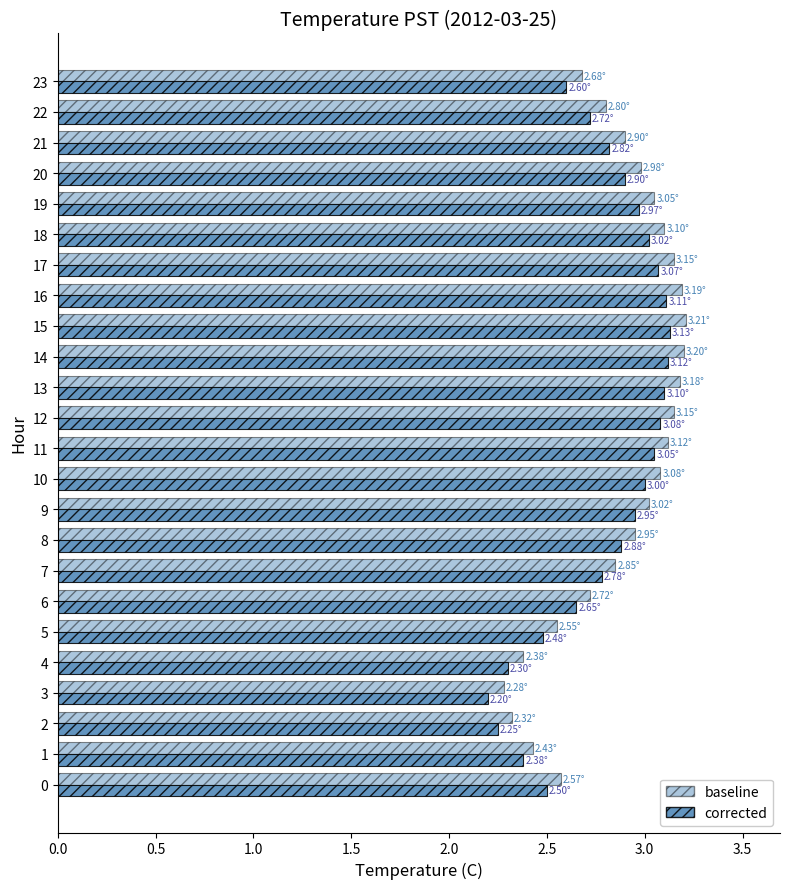

Count the number of data series in this chart.

2